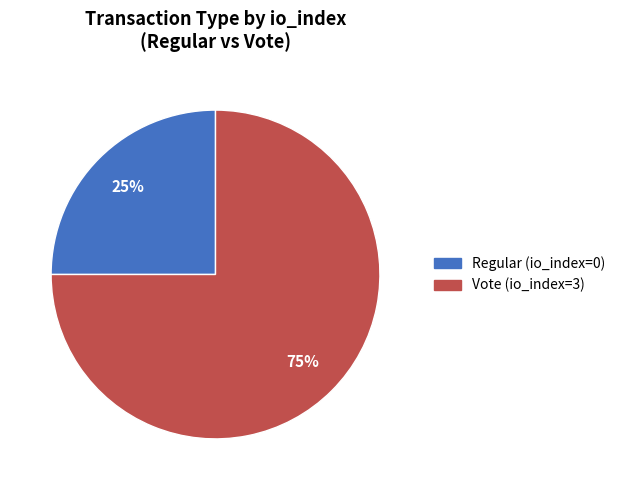

Is there any slice that represents more than half of the pie?

Yes